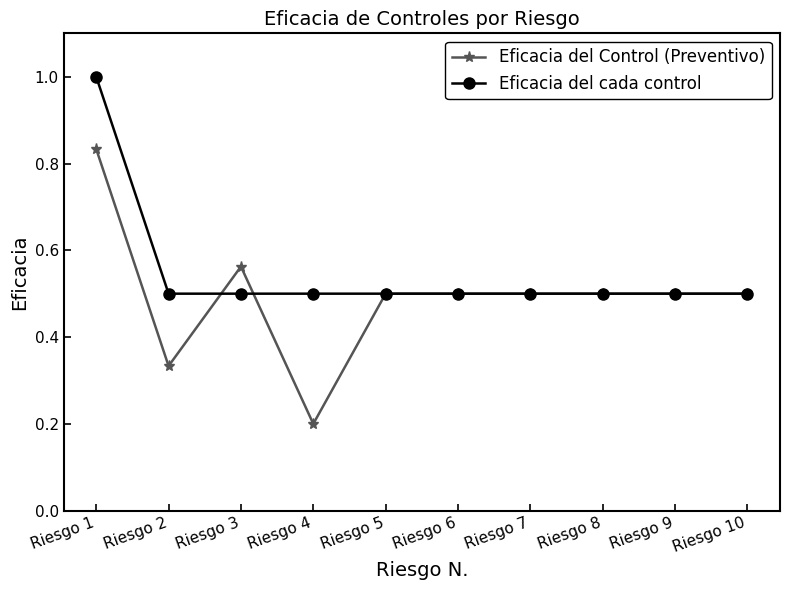

True or false: Eficacia del cada control and Eficacia del Control (Preventivo) intersect in this chart.

True